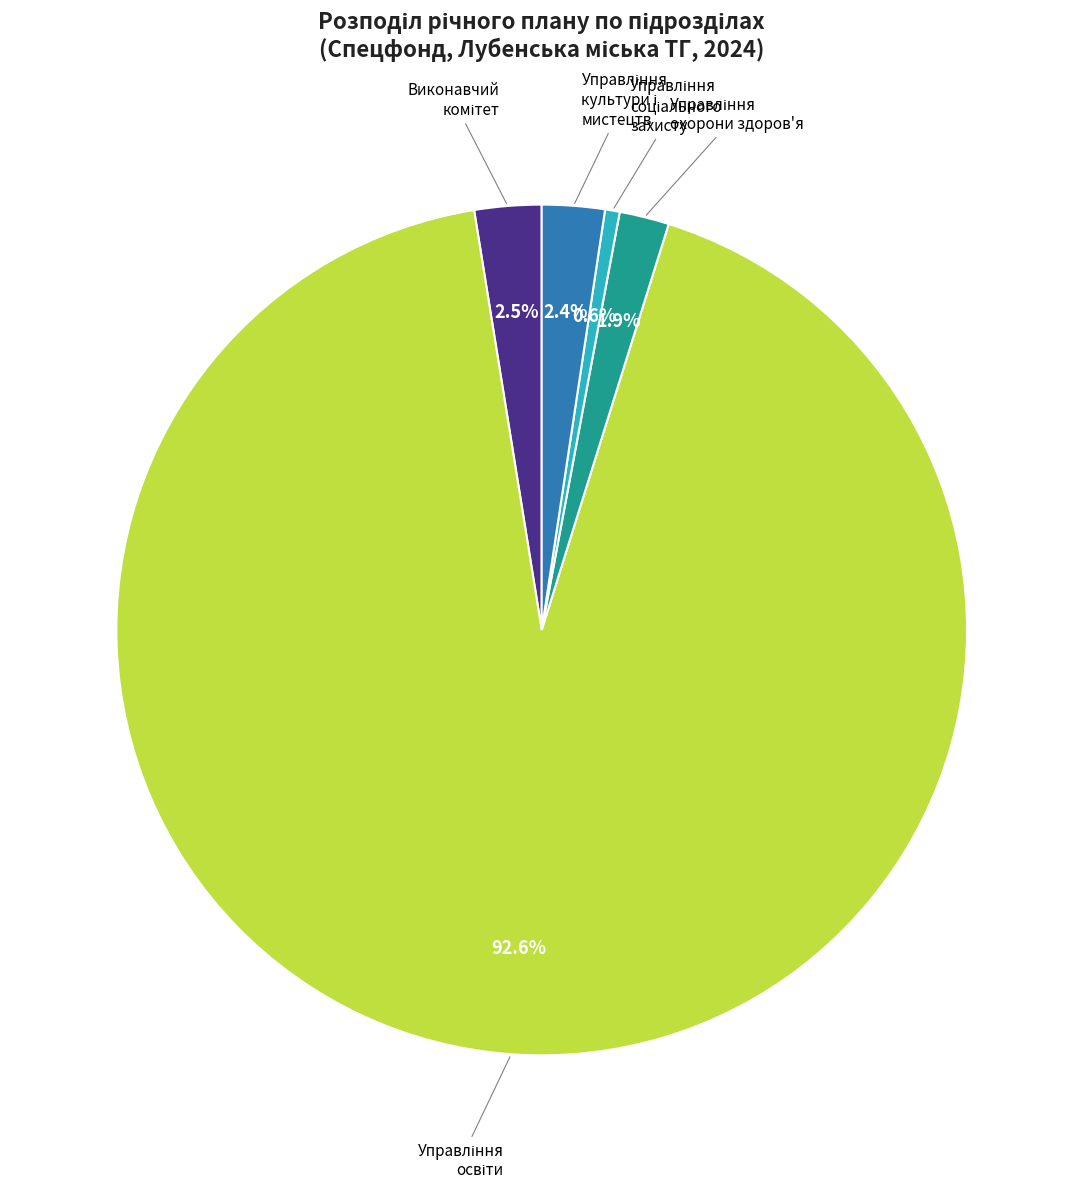

Is there any slice that represents more than half of the pie?

Yes